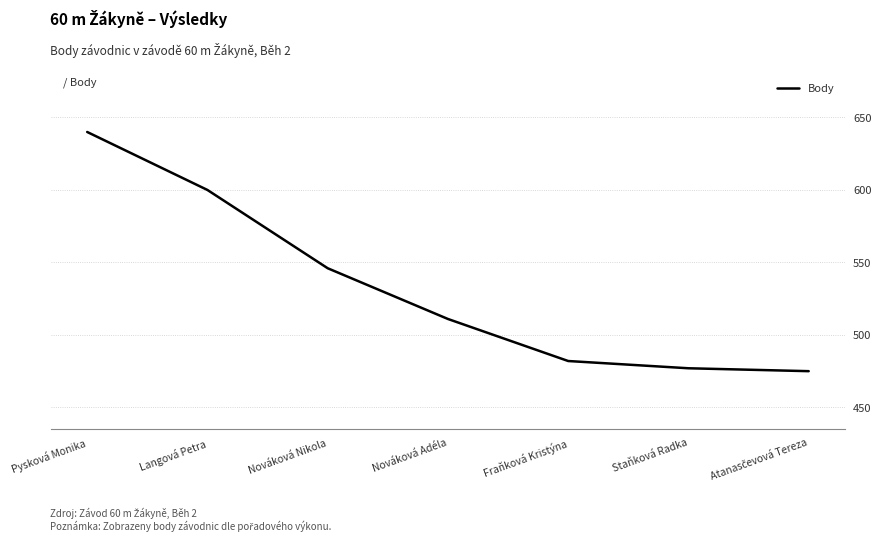

What position from the left is Staňková Radka?

6